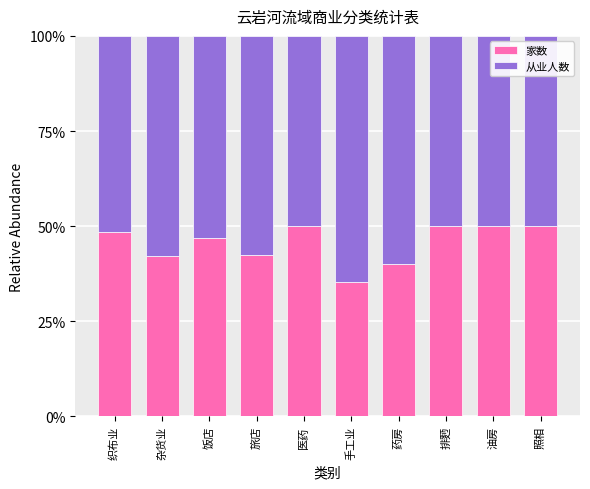

What is the total value across all series at 排麪?

100.0